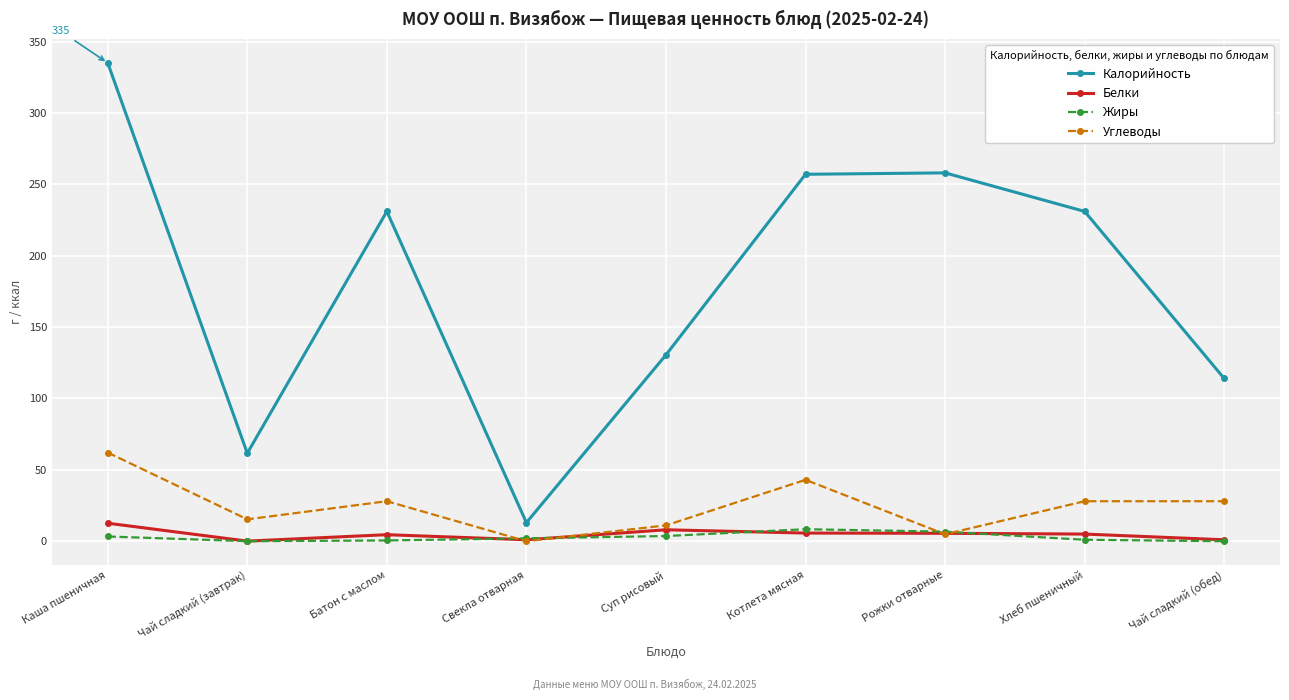

Where does the Углеводы series first go above 28?

Каша пшеничная